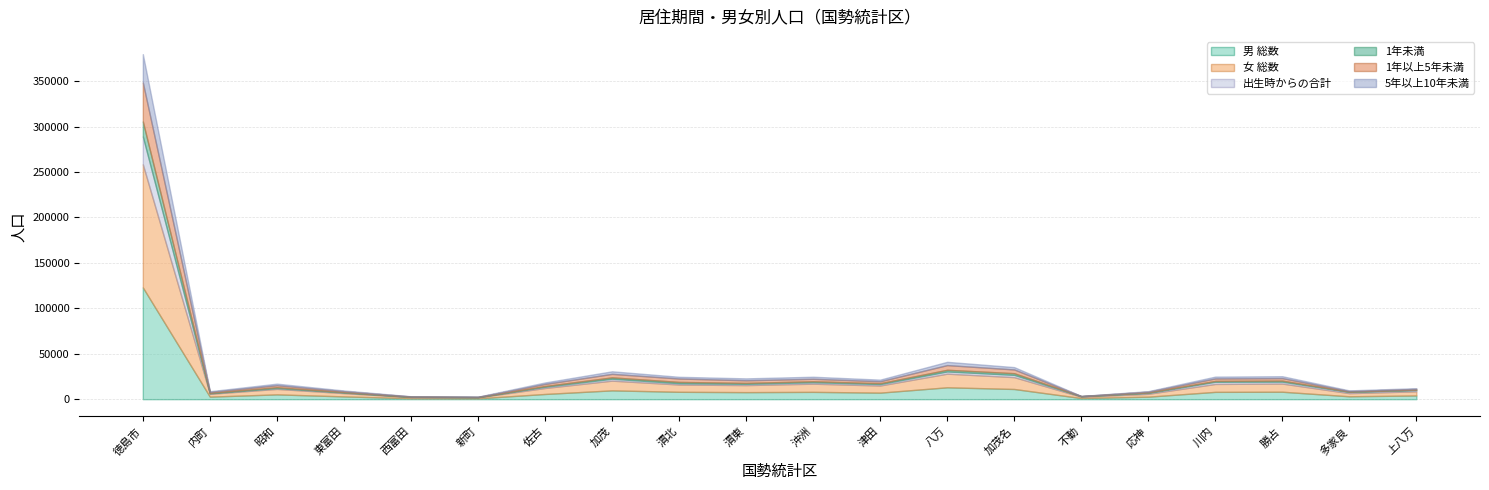

What are all the series names shown in the legend?

男 総数, 女 総数, 出生時からの合計, 1年未満, 1年以上5年未満, 5年以上10年未満